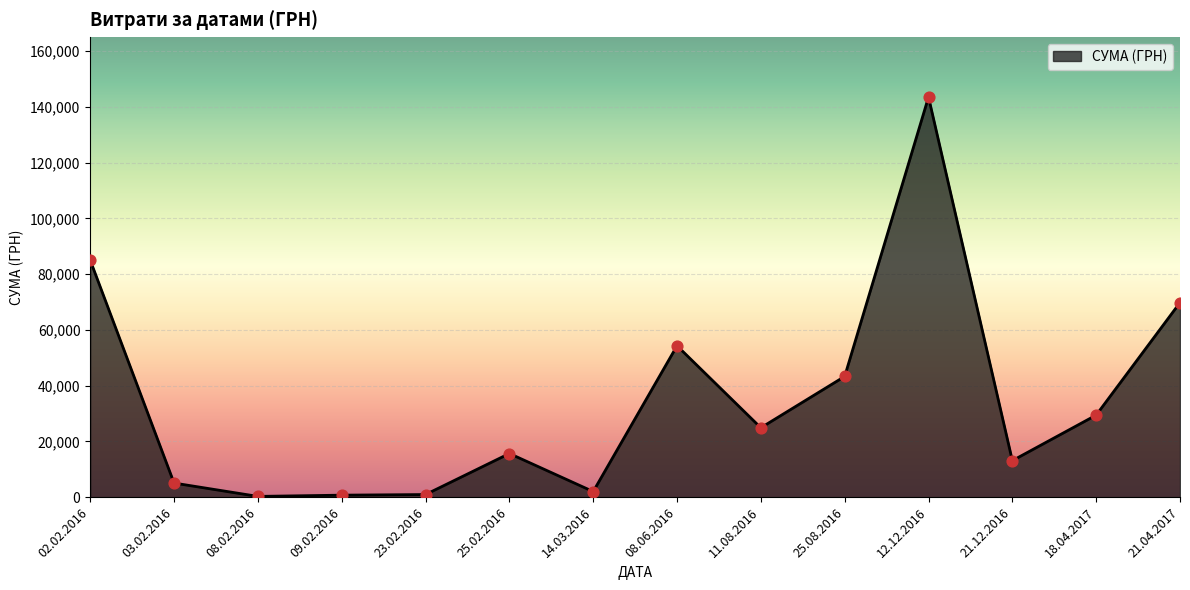

Between 08.06.2016 and 12.12.2016, which is larger?

12.12.2016